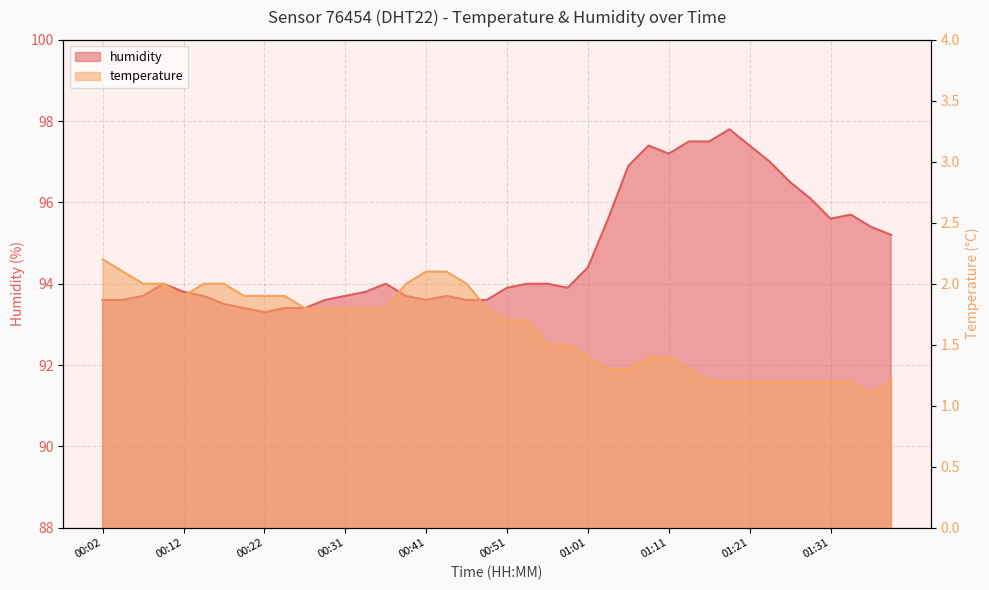

What is the sum of all humidity values?

3791.7